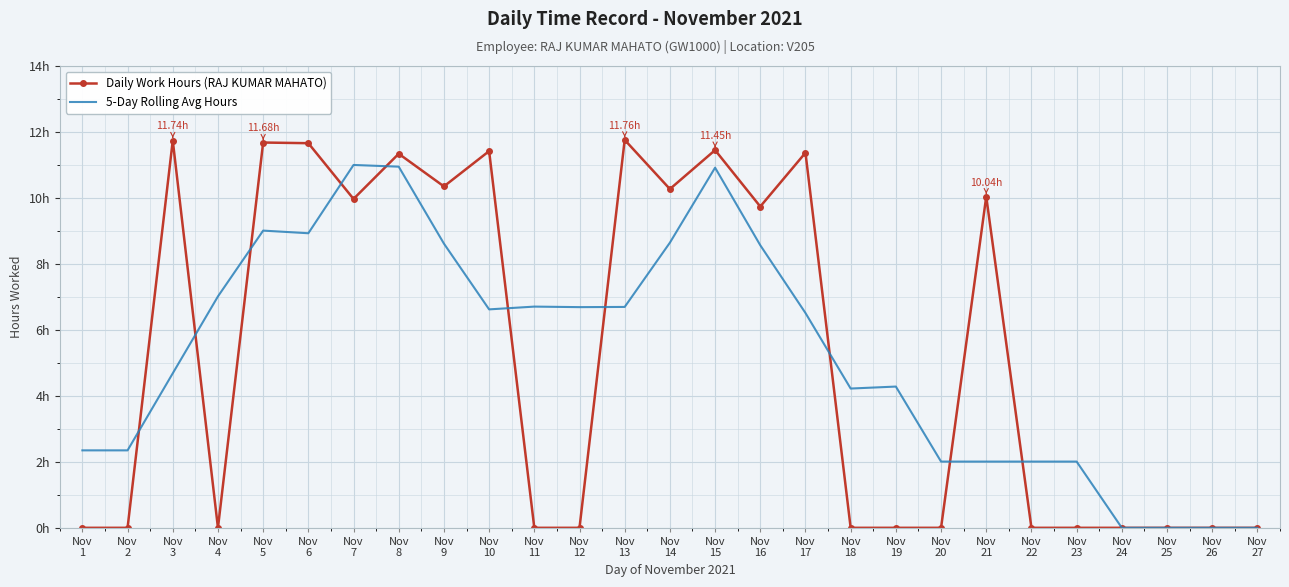

What are all the series names shown in the legend?

Daily Work Hours (RAJ KUMAR MAHATO), 5-Day Rolling Avg Hours